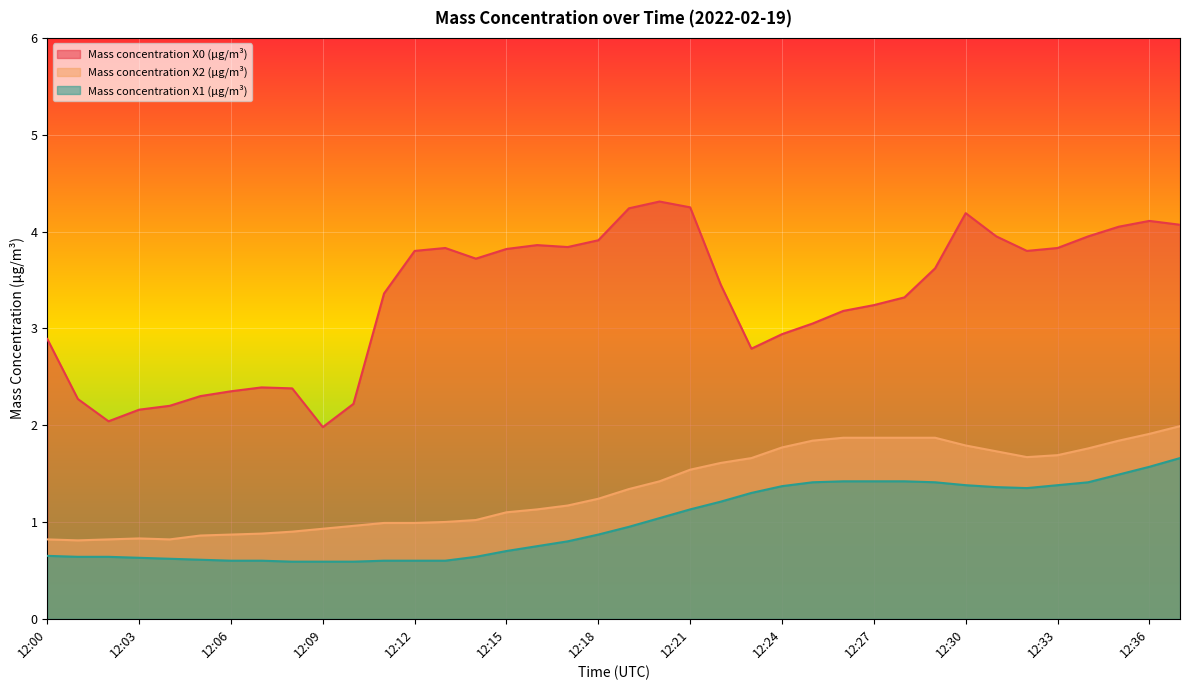

Reading left to right, list all the values displayed in this chart.

Mass concentration X0 (μg/m³): 2.9	2.3	2.0	2.2	2.2	2.3	2.4	2.4	2.4	2.0	2.2	3.4	3.8	3.8	3.7	3.8	3.9	3.8	3.9	4.2	4.3	4.2	3.5	2.8	2.9	3.0	3.2	3.2	3.3	3.6	4.2	4.0	3.8	3.8	4.0	4.0	4.1	4.1
Mass concentration X2 (μg/m³): 0.8	0.8	0.8	0.8	0.8	0.9	0.9	0.9	0.9	0.9	1.0	1.0	1.0	1.0	1.0	1.1	1.1	1.2	1.2	1.3	1.4	1.5	1.6	1.7	1.8	1.8	1.9	1.9	1.9	1.9	1.8	1.7	1.7	1.7	1.8	1.8	1.9	2.0
Mass concentration X1 (μg/m³): 0.7	0.6	0.6	0.6	0.6	0.6	0.6	0.6	0.6	0.6	0.6	0.6	0.6	0.6	0.6	0.7	0.8	0.8	0.9	0.9	1.0	1.1	1.2	1.3	1.4	1.4	1.4	1.4	1.4	1.4	1.4	1.4	1.4	1.4	1.4	1.5	1.6	1.7